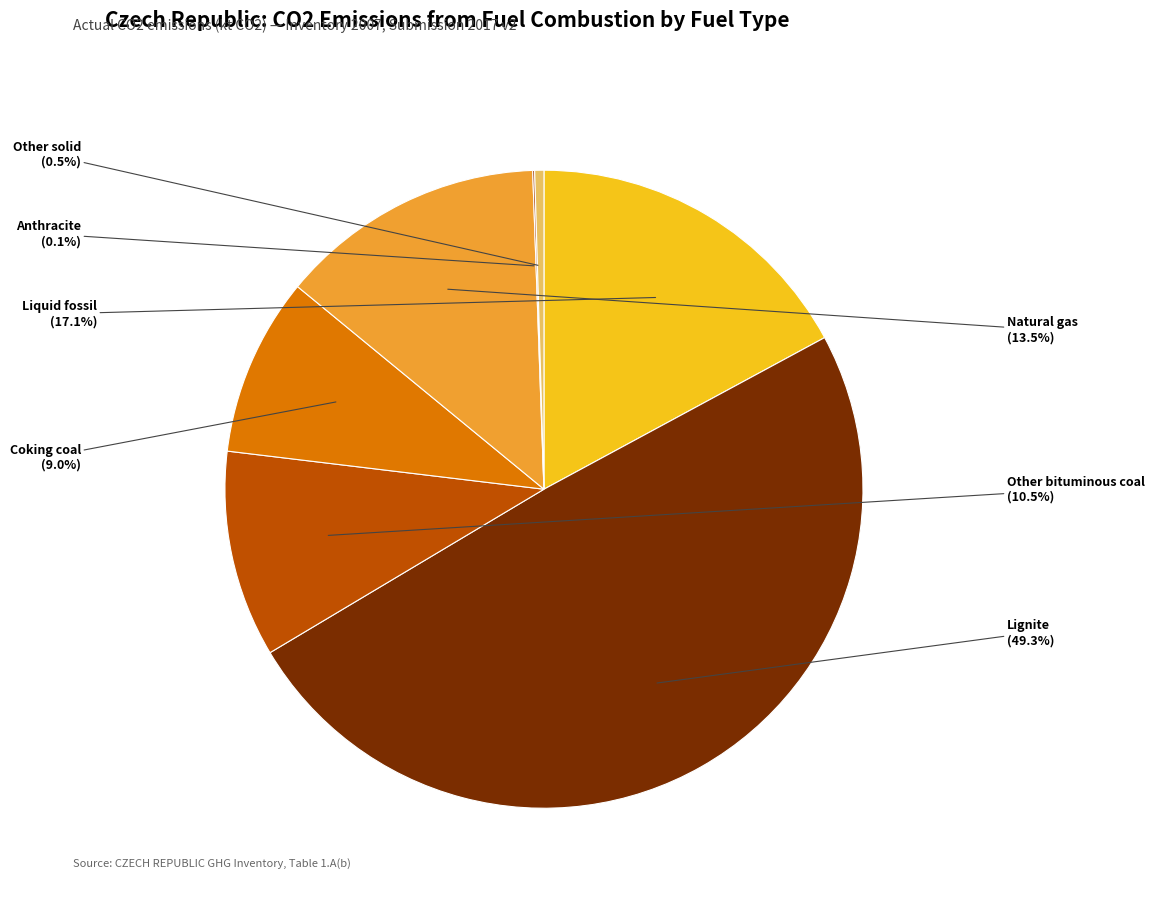

Which slice is the largest?

Lignite